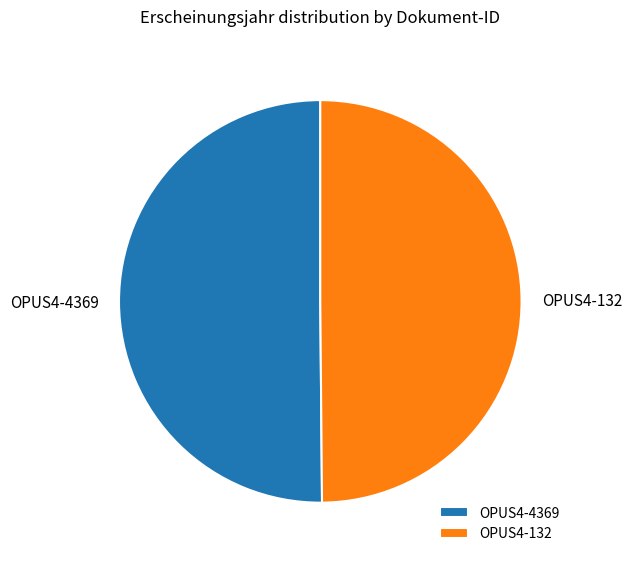

Is it true that OPUS4-132 is 50% of the pie?

True